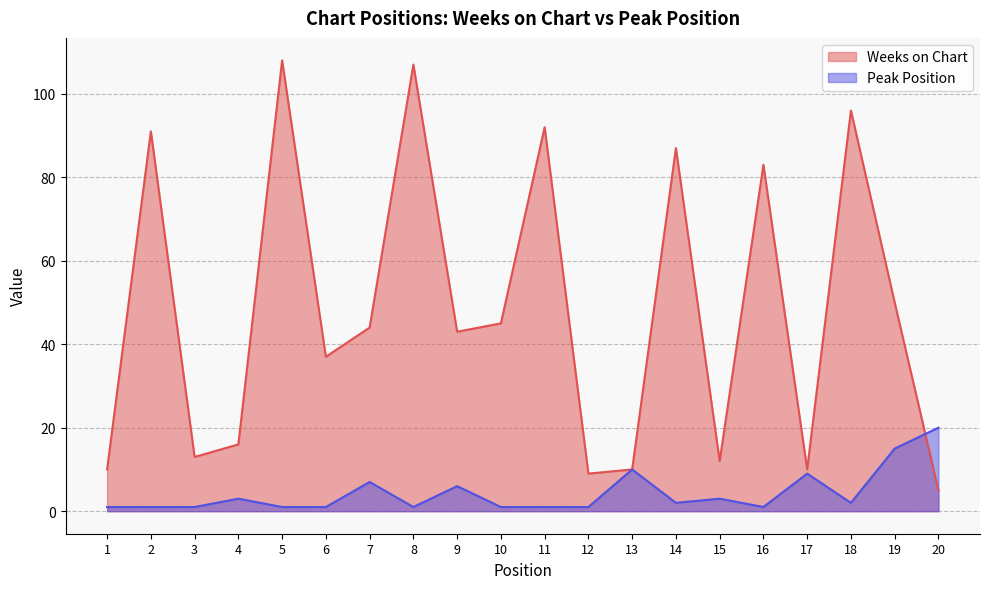

At how many categories does at least one series exceed 57?

7